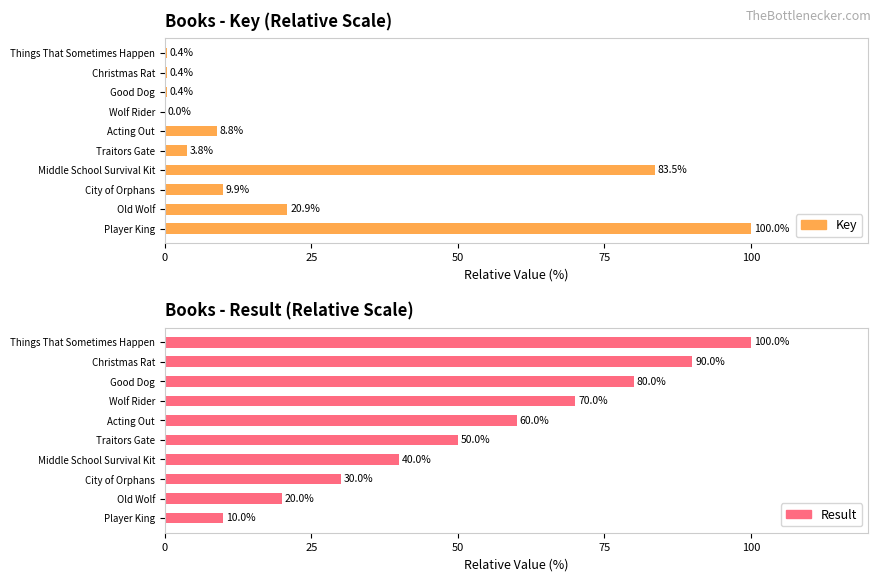

Between Old Wolf and Christmas Rat, which series saw the biggest shift?

Result